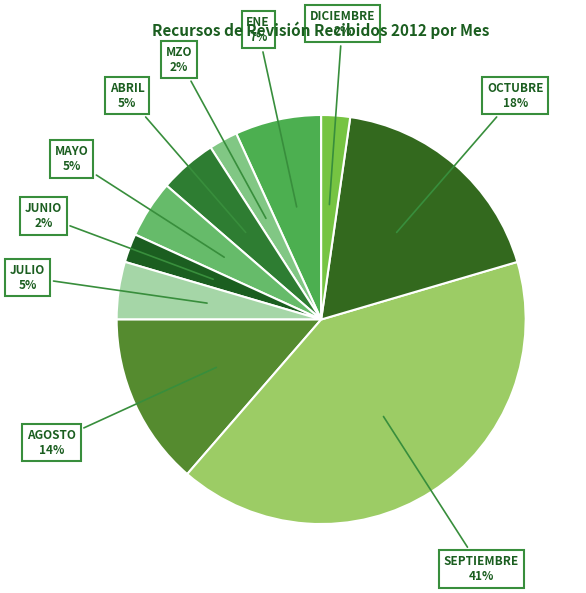

How many segments does this pie chart have?

10